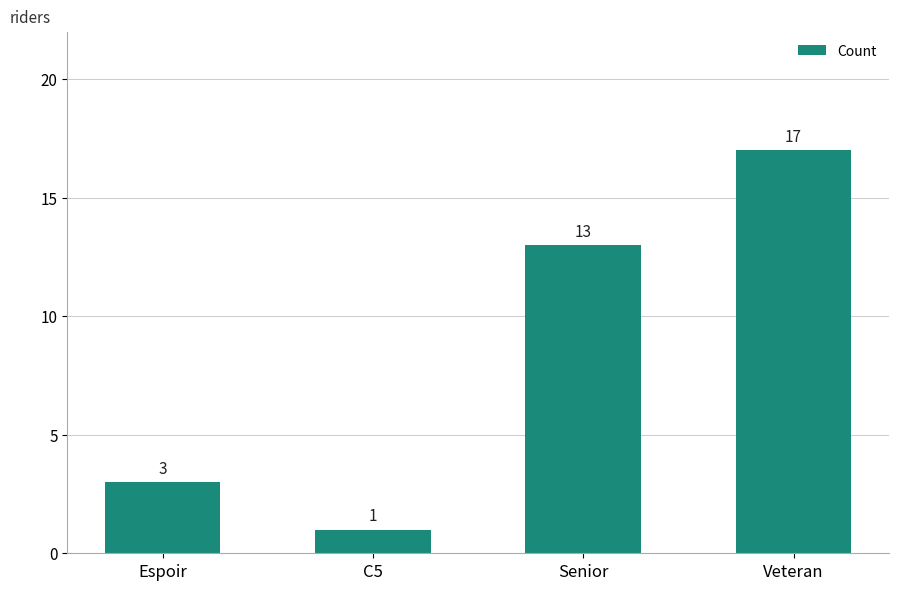

What is the label of the 4th bar from the right?

Espoir